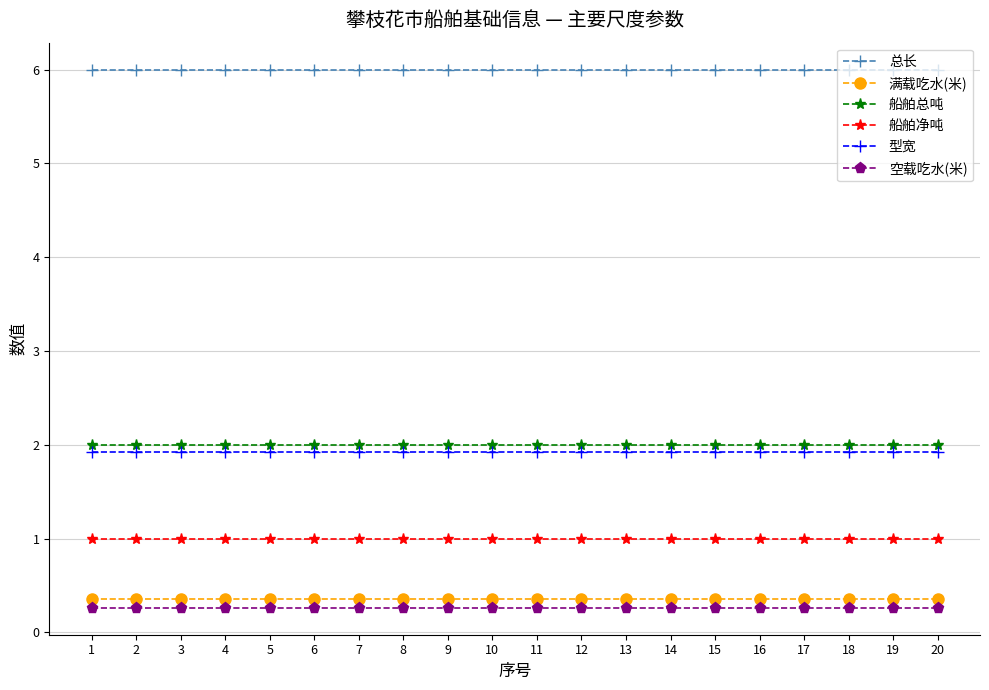

Does the chart have visible grid lines?

Yes